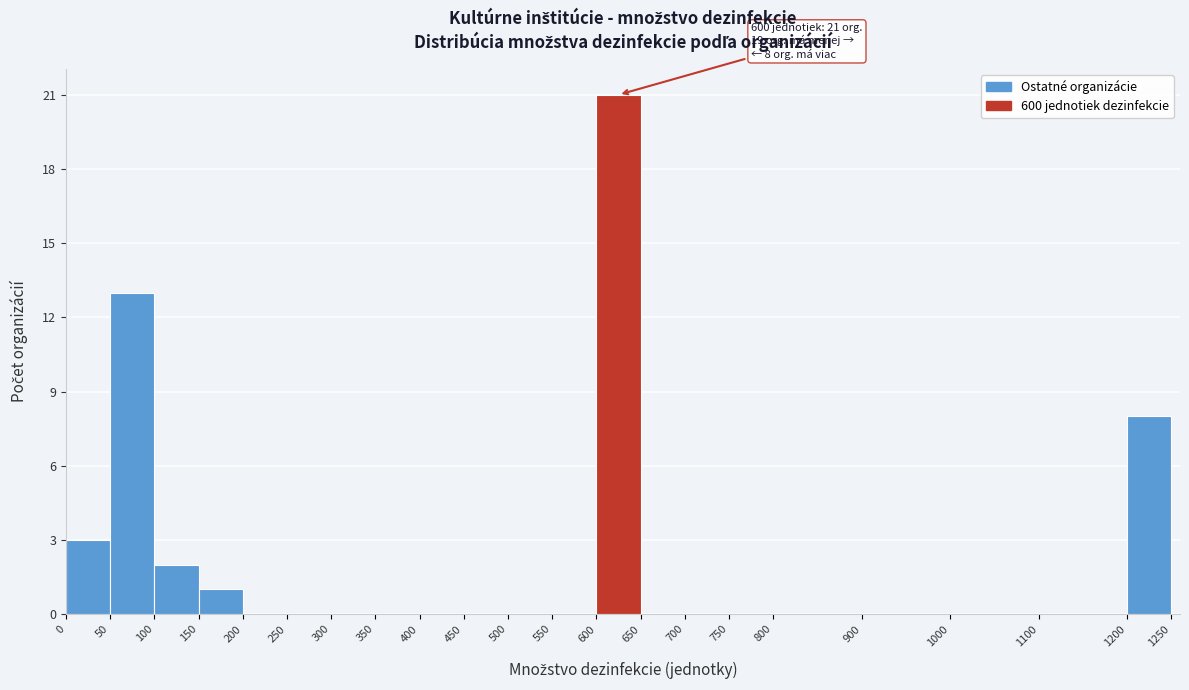

Which range on the x-axis has the tallest bar?

600 to 650